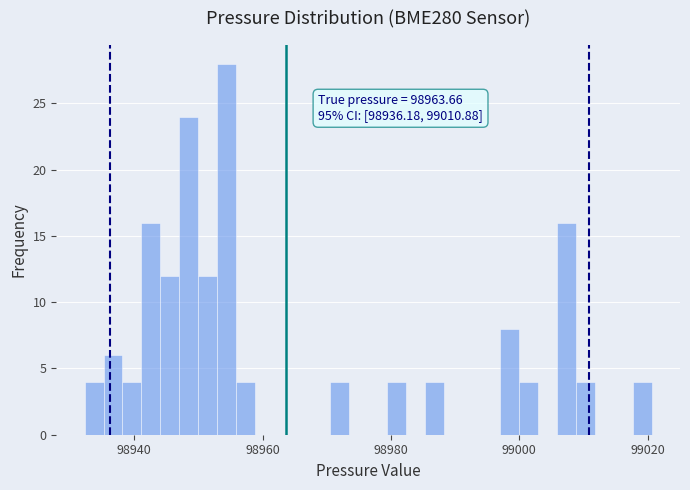

Read against the x-axis, roughly where is the centre of the tallest bar?

98954